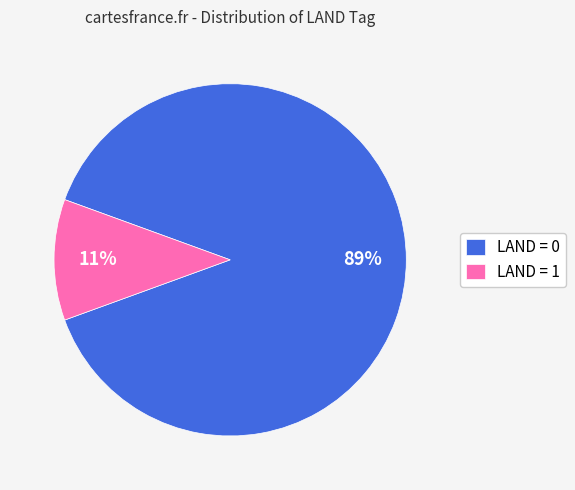

How many segments does this pie chart have?

2